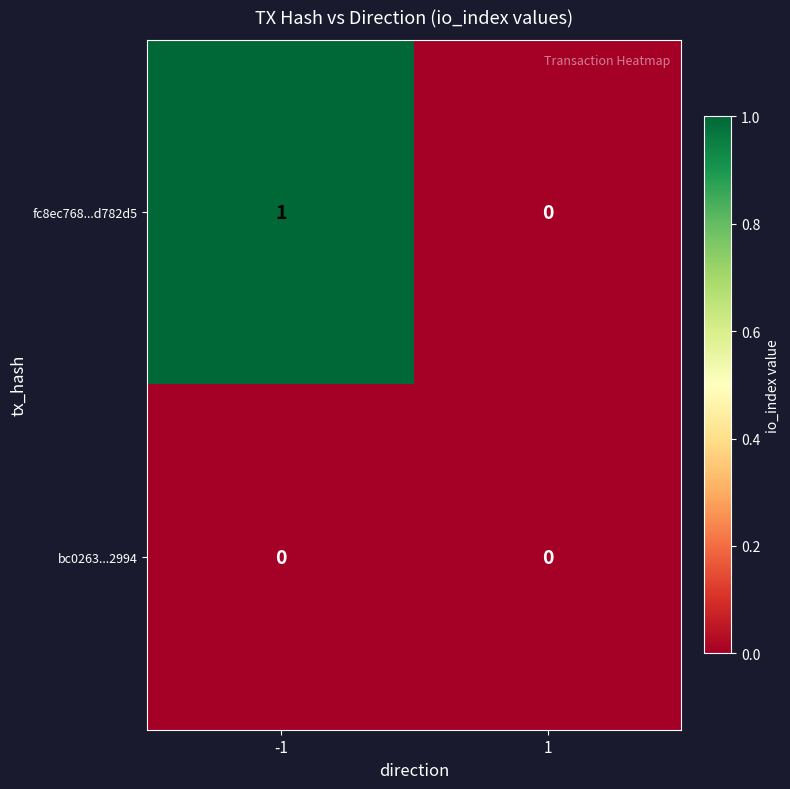

Reading left to right, transcribe all the data shown in this chart.

fc8ec768...d782d5: 1	0
bc0263...2994: 0	0